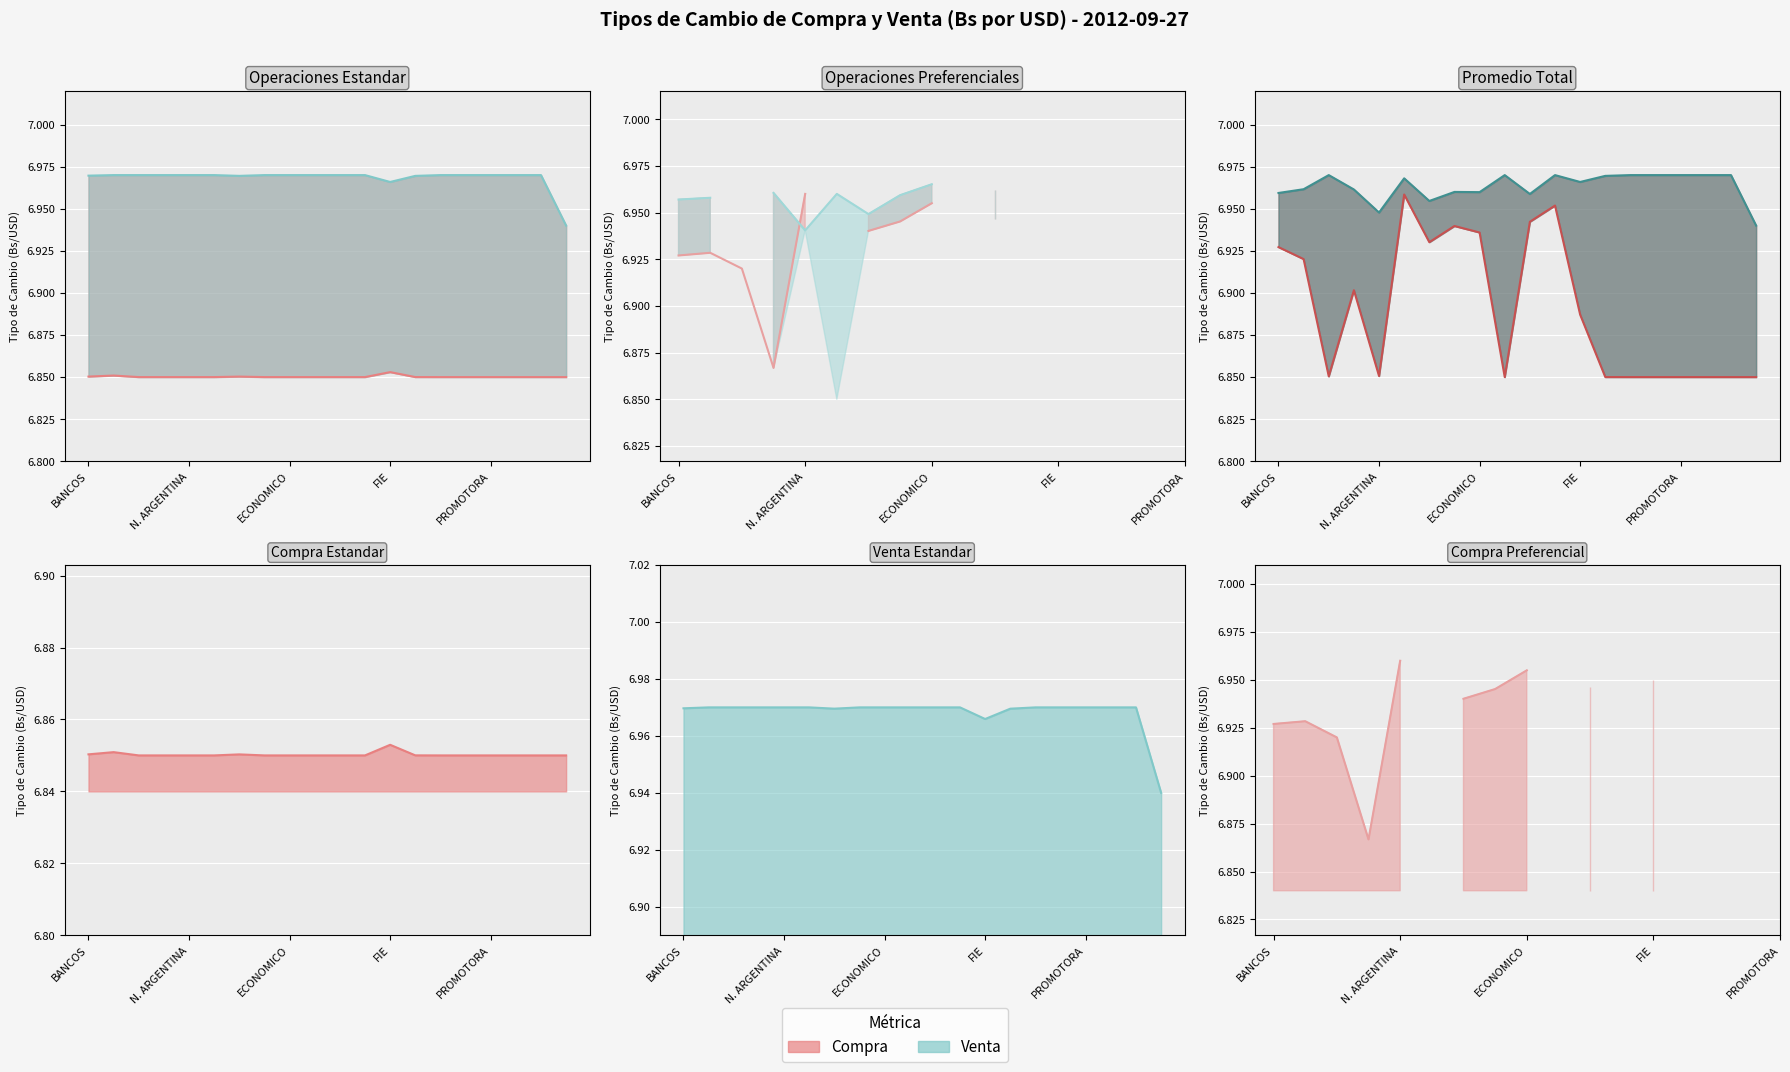

Which has a higher value, UNION or PRIMERA?

UNION